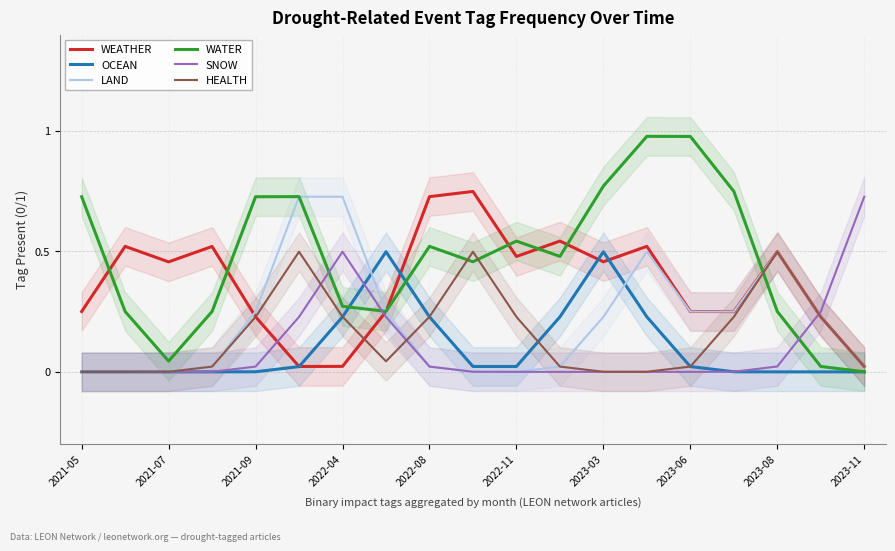

Which series has the largest total across all categories?

WATER